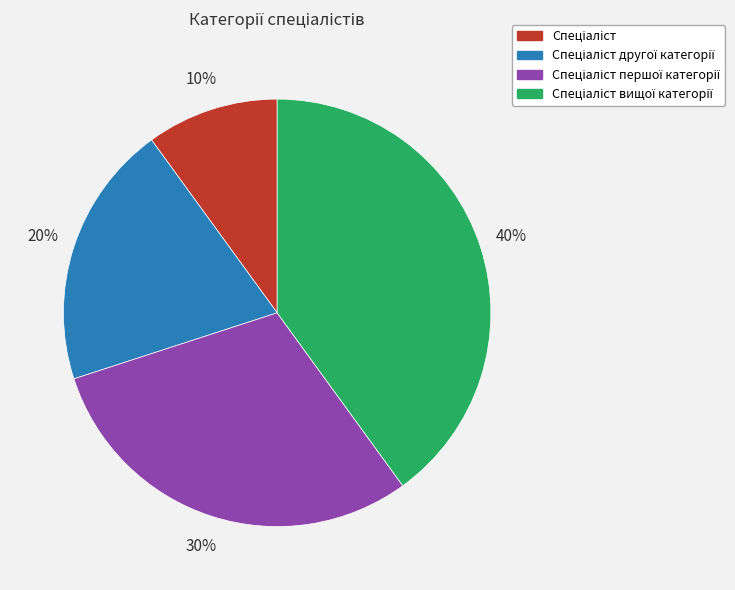

Is there any slice that represents more than half of the pie?

No